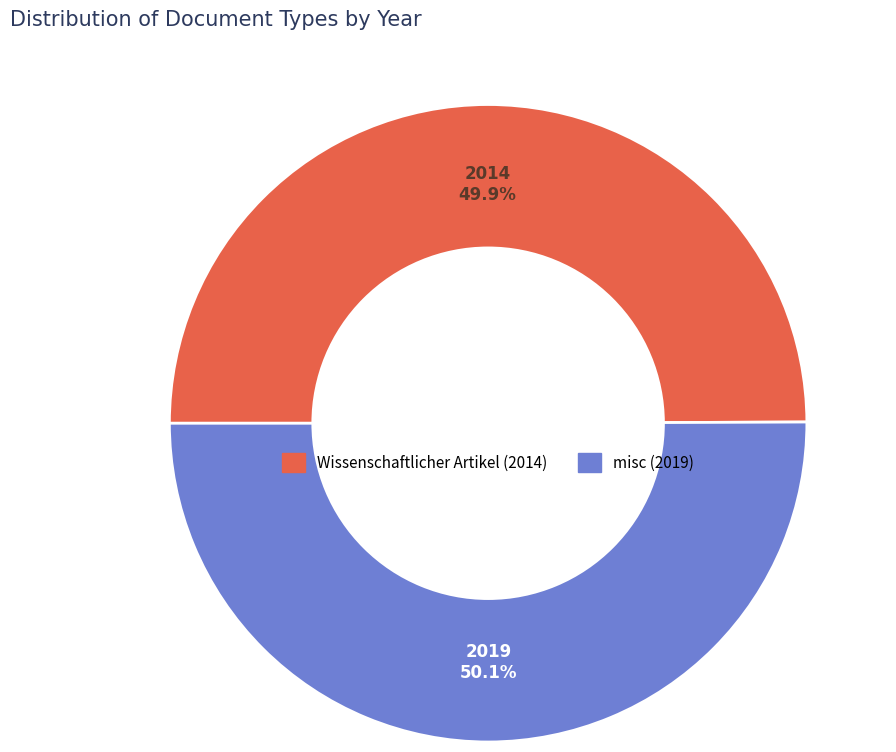

Is there any slice that represents more than half of the pie?

Yes